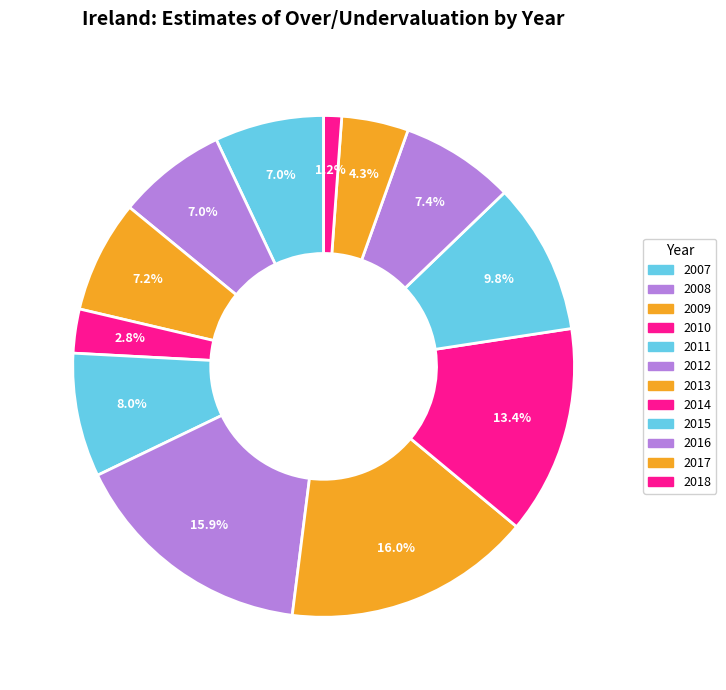

How many segments does this pie chart have?

12